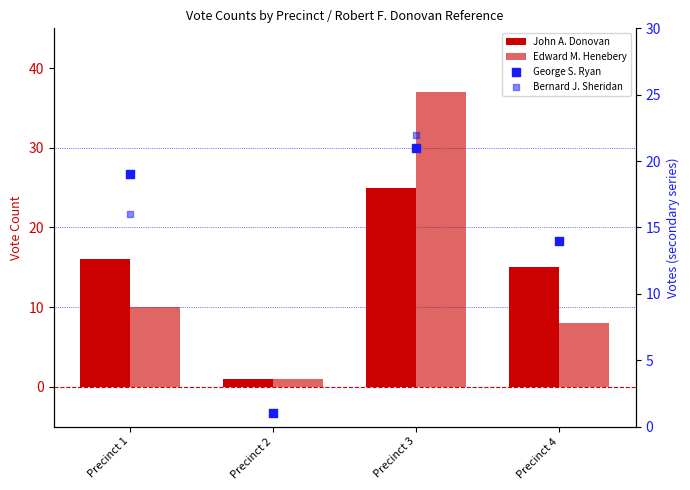

Which series contains the lowest Y value?

John A. Donovan